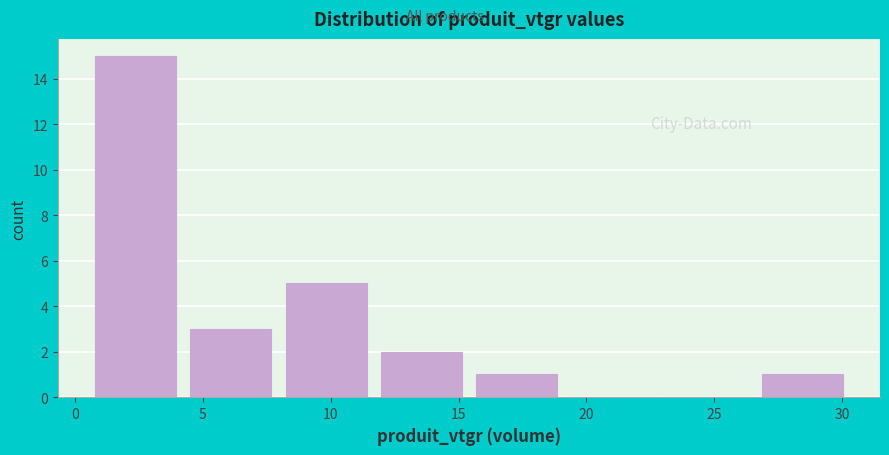

What is the height of the bar covering 4.0 to 8.0 on the x-axis? Neither the bar edges nor the heights are printed on the chart, so give them approximately, as read against the axes.

3